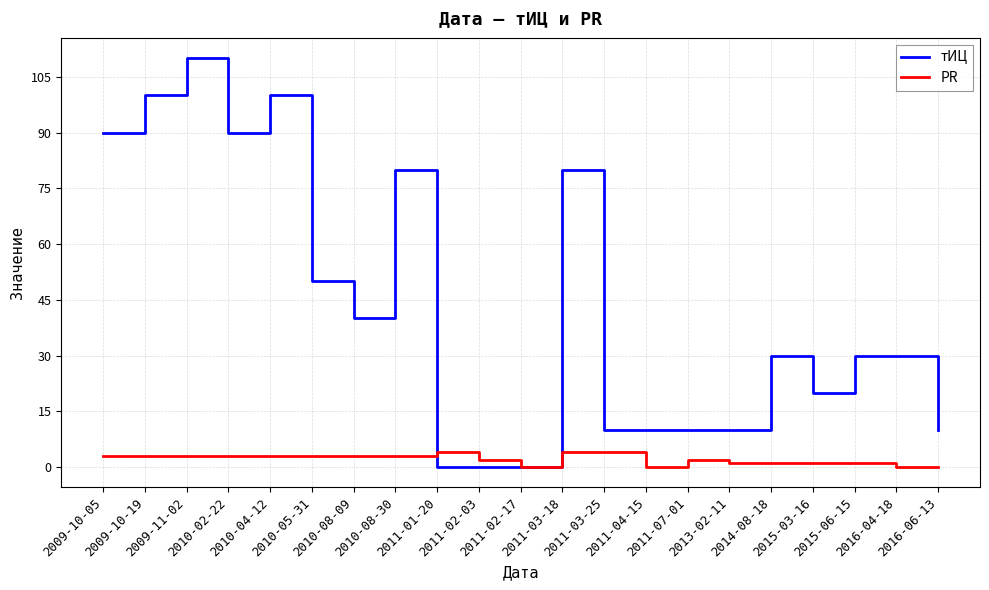

What is the maximum value for тИЦ?

110